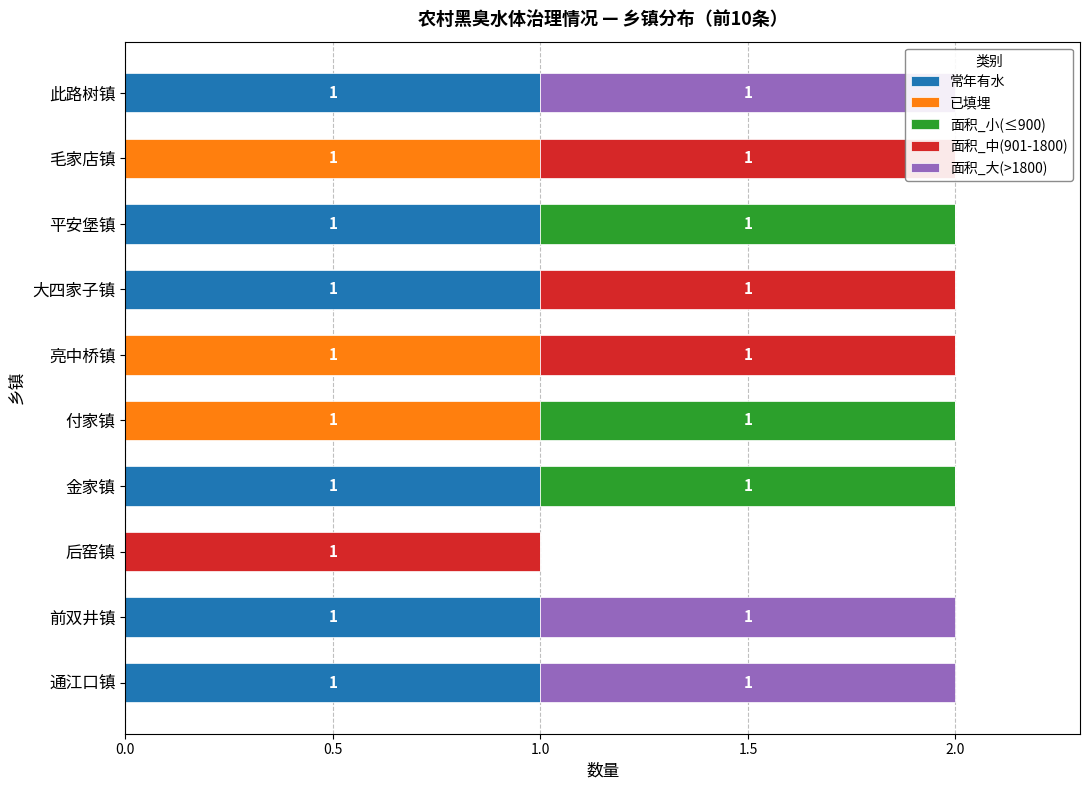

How many values in the 面积_中(901-1800) series exceed 0?

4